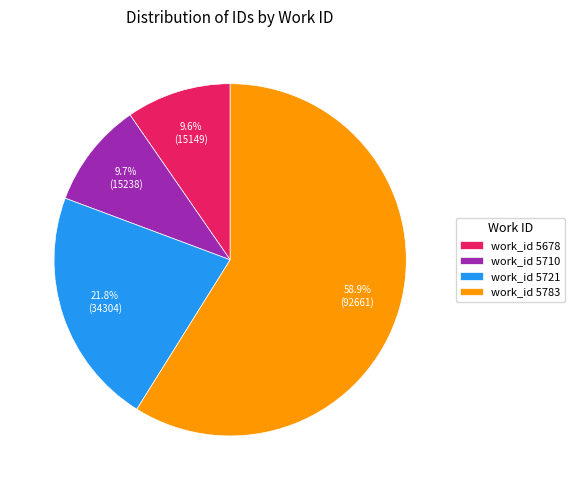

Which slice is the largest?

work_id 5783